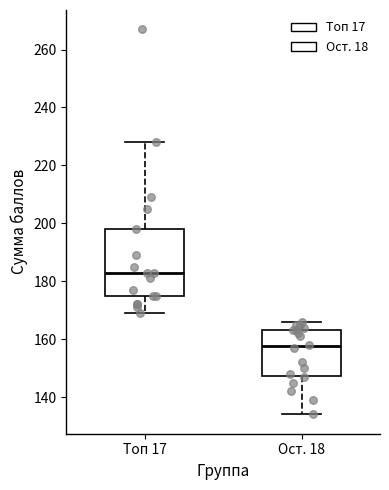

Reading left to right, read every box against the y-axis: the position of its median line, the range the box covers, and the ends of its whiskers. The values are not printed on the chart, so give them approximately, as read against the axis.

Топ 17: median 184, box 176 to 198, whiskers 170 to 228
Ост. 18: median 158, box 148 to 164, whiskers 134 to 166